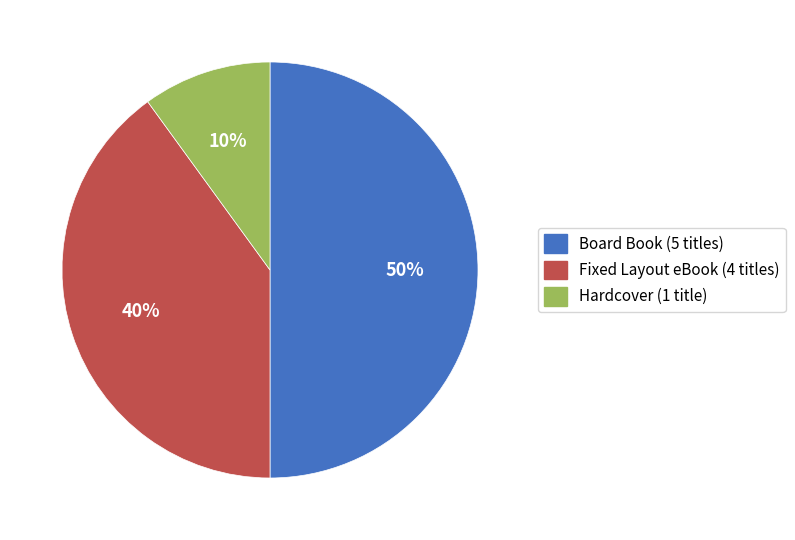

Does Hardcover (1 title) represent more than half of the total?

No